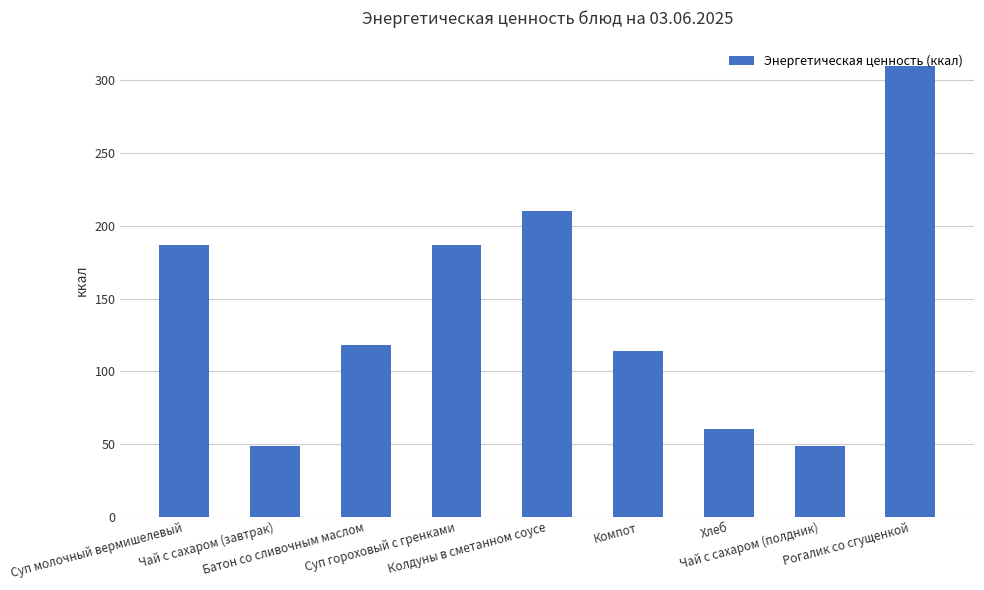

What is the greatest value displayed?

310.0